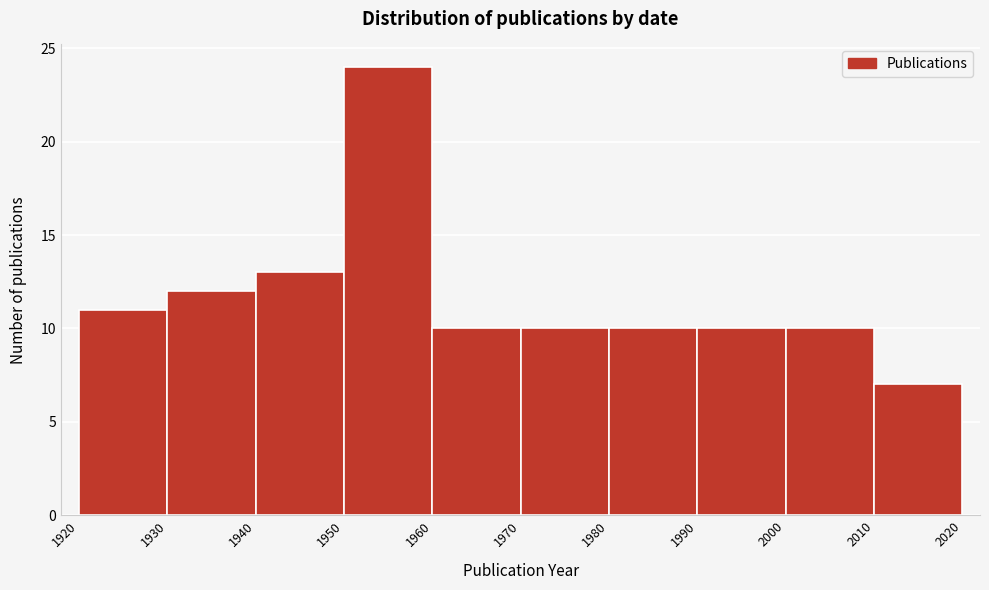

Which range on the x-axis has the tallest bar?

1950 to 1960